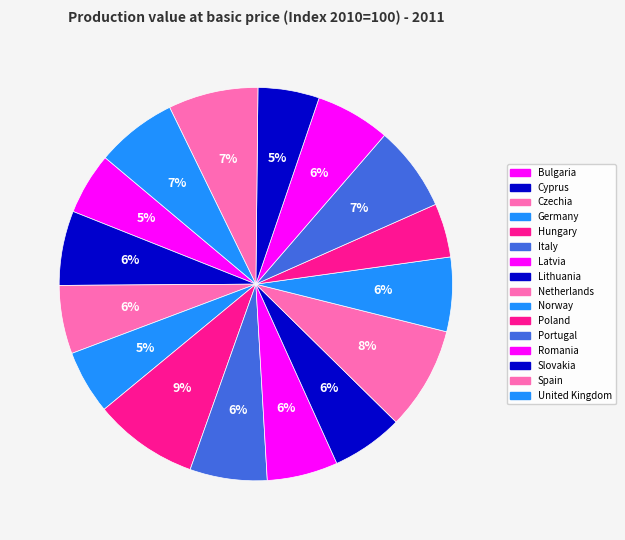

The Romania slice represents 19% of the pie. True or false?

False